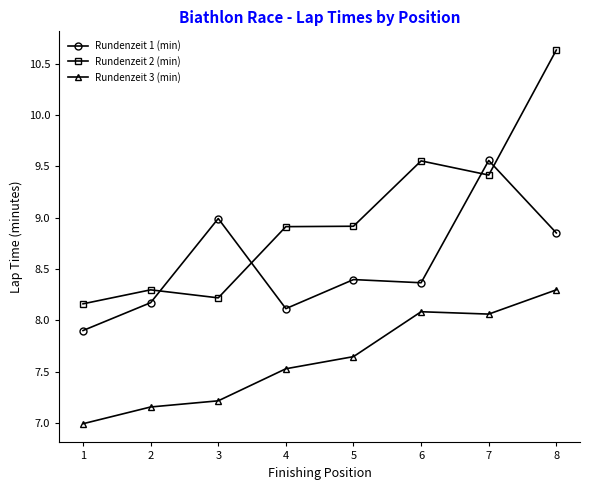

What is the spread (max minus min) of values at 5?

1.3